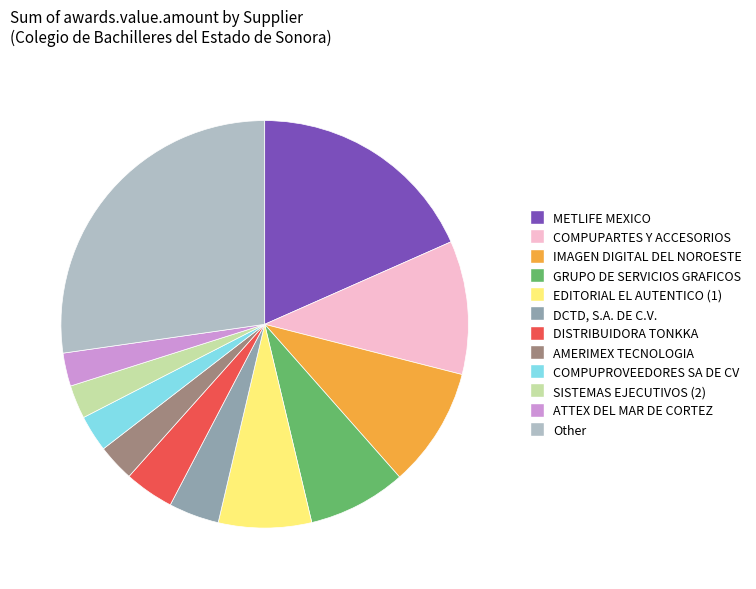

Is there any slice that represents more than half of the pie?

No